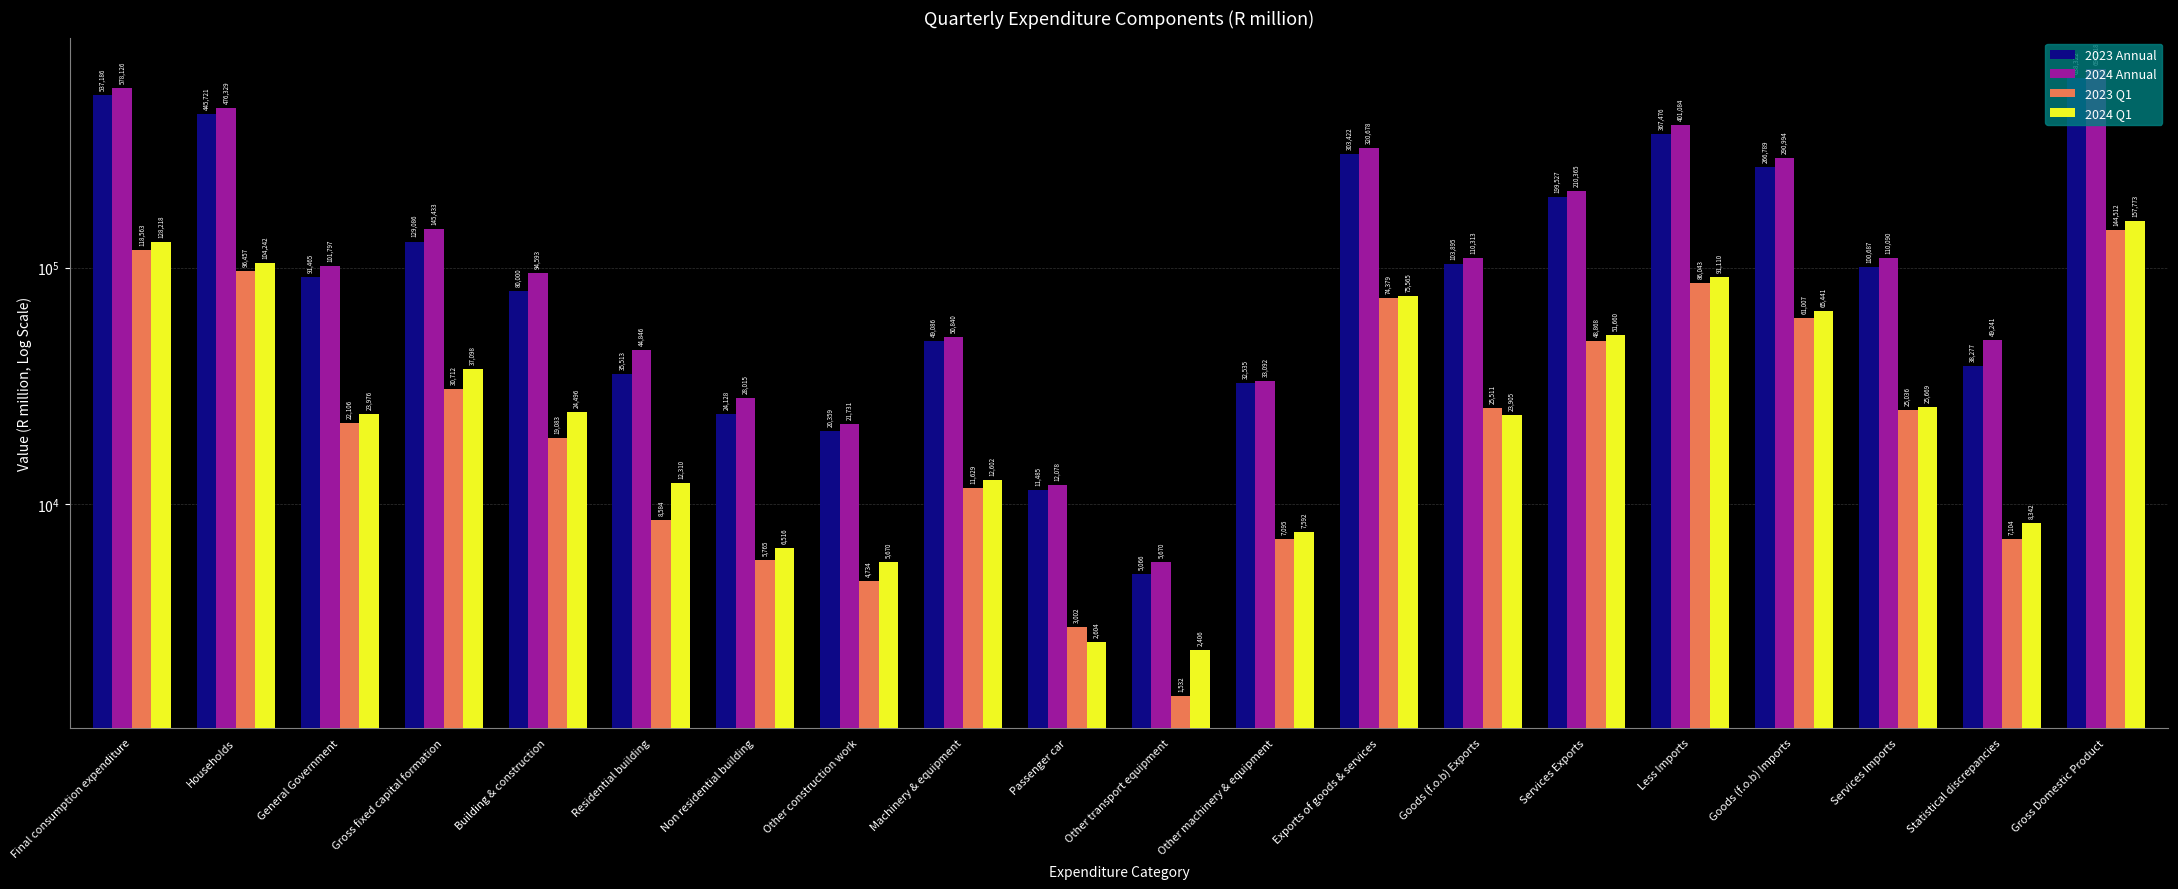

What is the approximate value of 2023 Q1 at Households, to the nearest 10?

96460